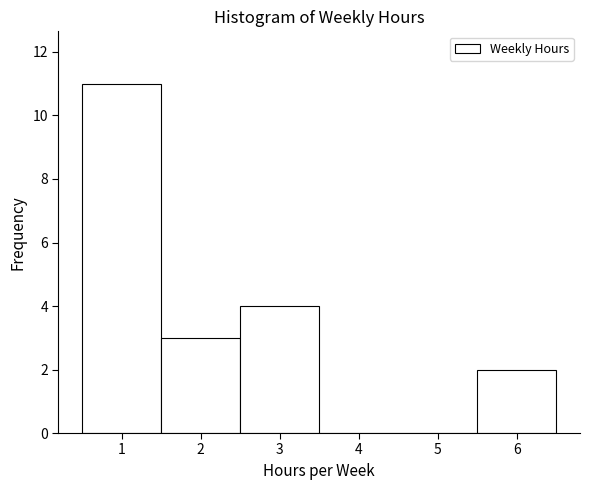

Reading left to right, list every bar in this chart as the range it spans on the x-axis followed by its height. The values are not printed on the chart, so give them approximately, as read against the axis.

0.5 to 1.5: 11
1.5 to 2.5: 3
2.5 to 3.5: 4
3.5 to 4.5: 0
4.5 to 5.5: 0
5.5 to 6.5: 2